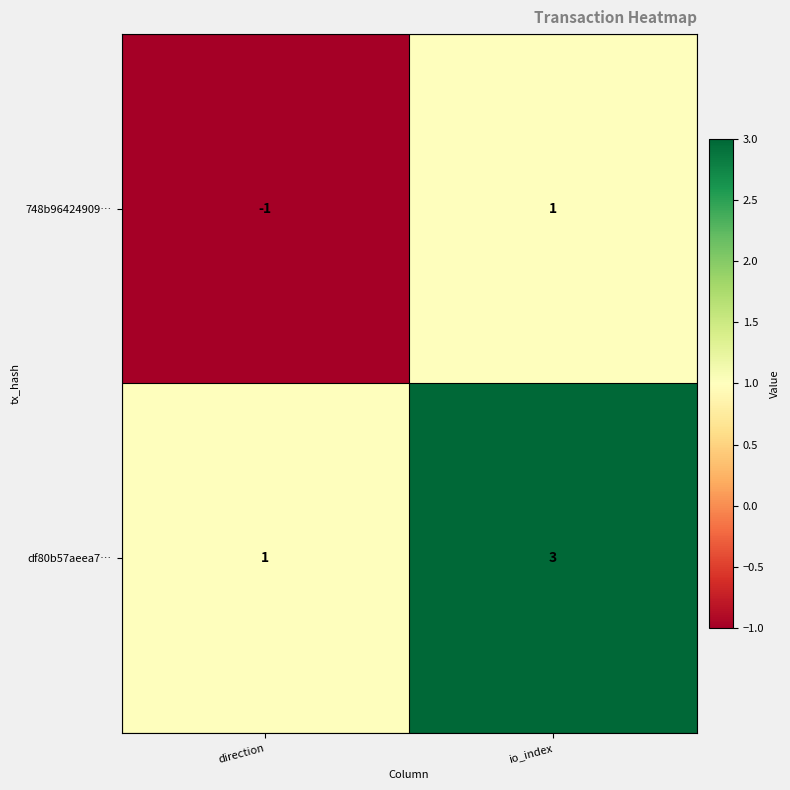

Rank the series by their average value, from lowest to highest.

748b96424909…, df80b57aeea7…